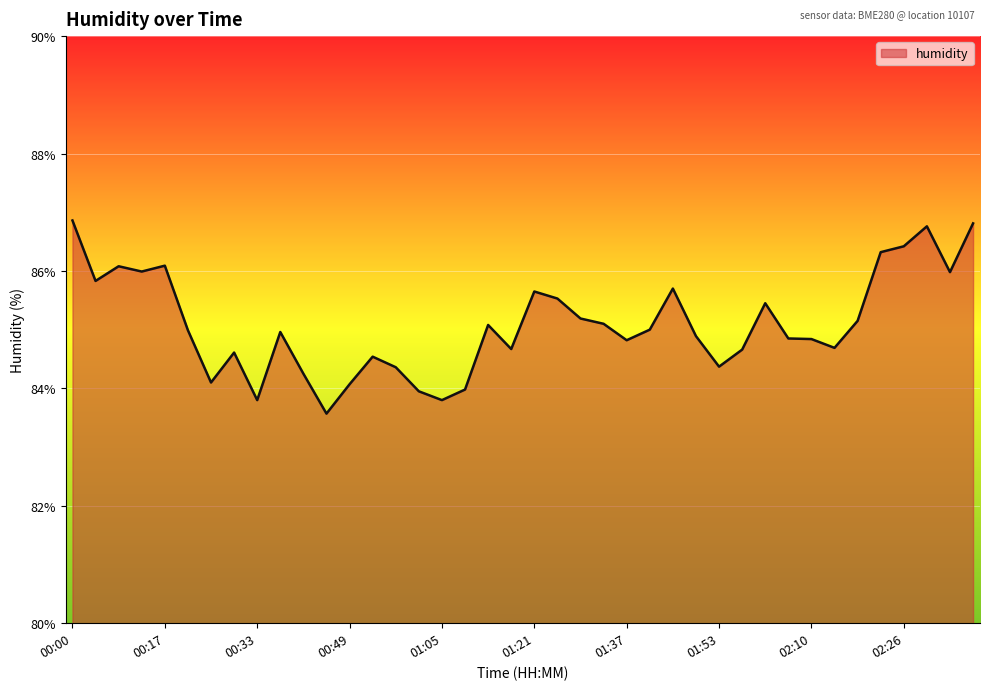

What is the maximum value shown in the chart?

86.9